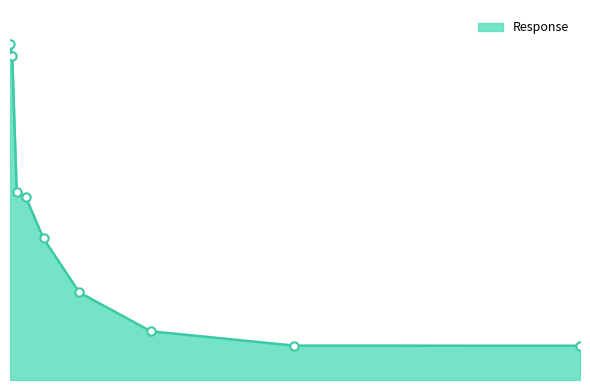

Does the chart display data point markers on the line(s)?

No